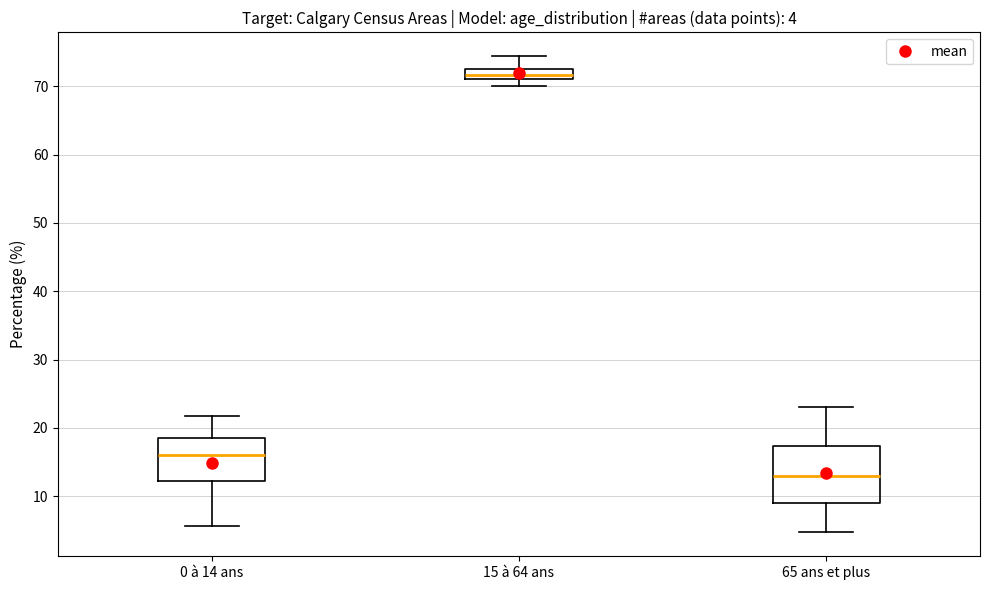

Which box's median line is the highest?

15 à 64 ans